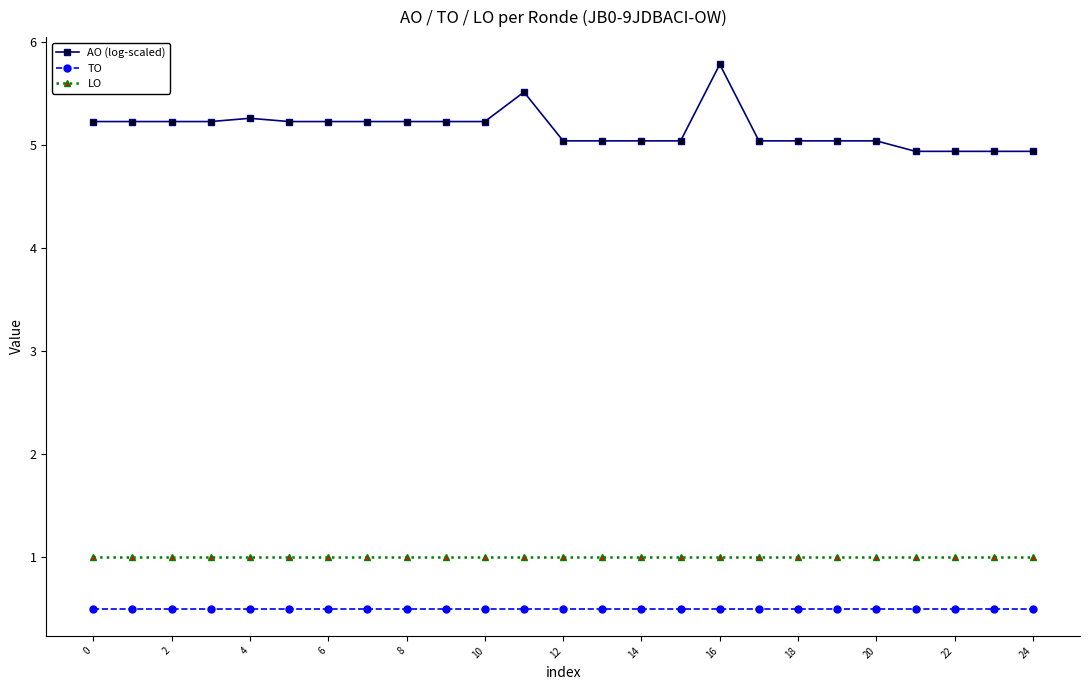

What is the sum of all AO (log-scaled) values?

129.0